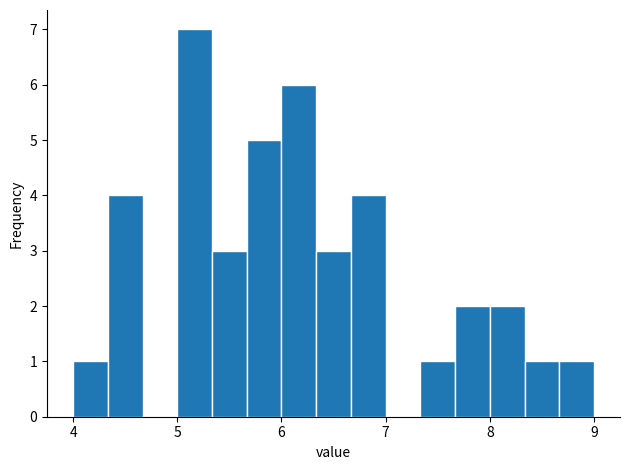

Around what value on the x-axis is the tallest bar? Give the approximate position of its centre, as read against the axis.

5.2